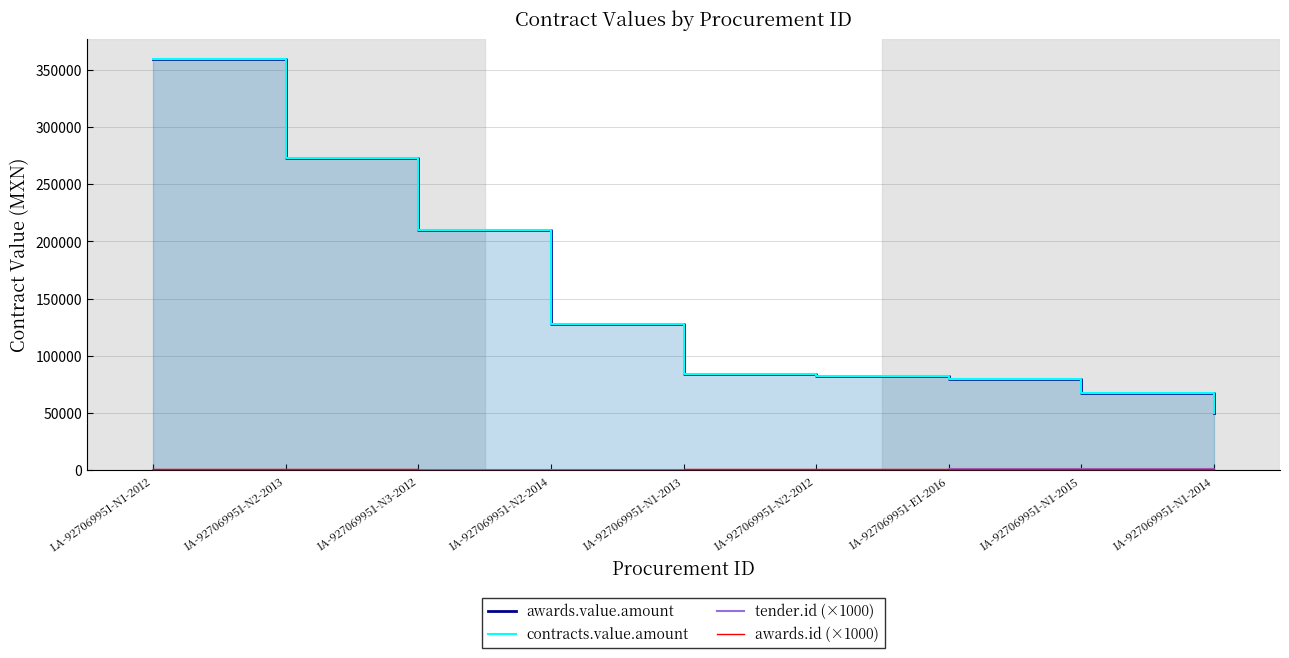

Does the chart have visible grid lines?

Yes